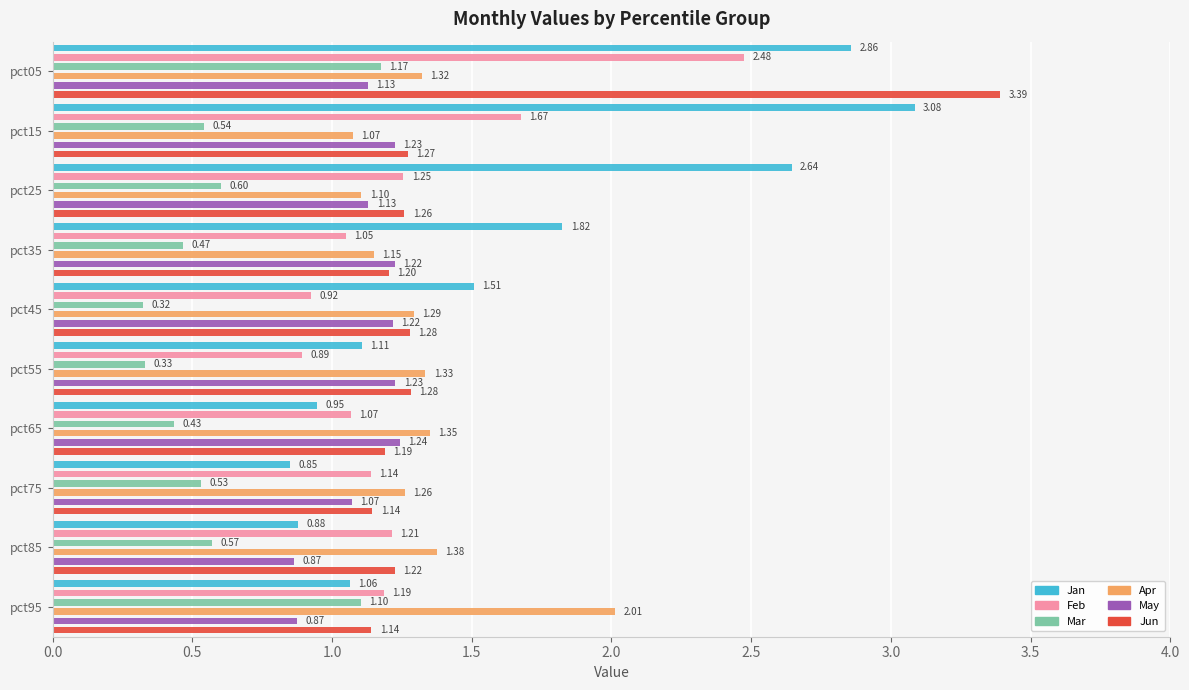

The May series shows 0.5 at pct35. True or false?

False